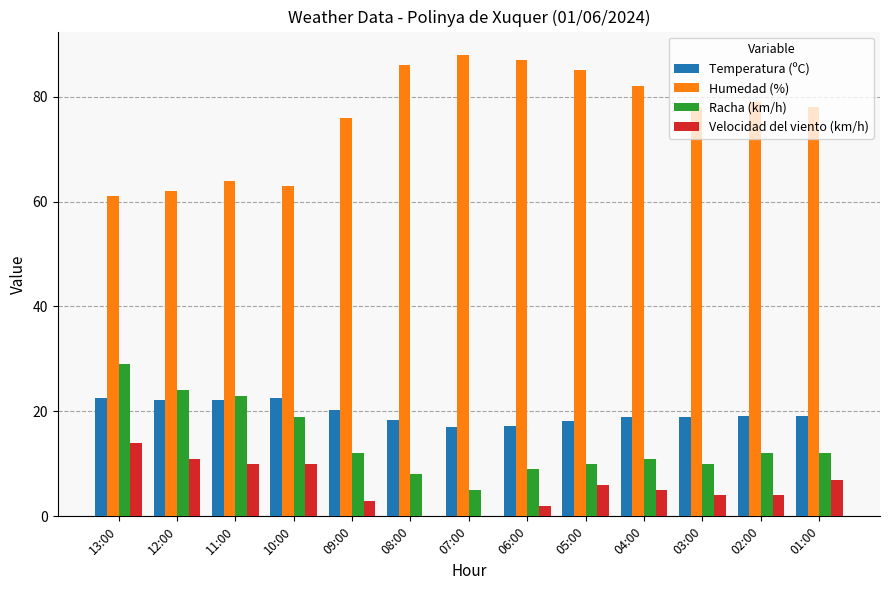

The value of Temperatura (ºC) at 10:00 is 22.5. True or false?

True